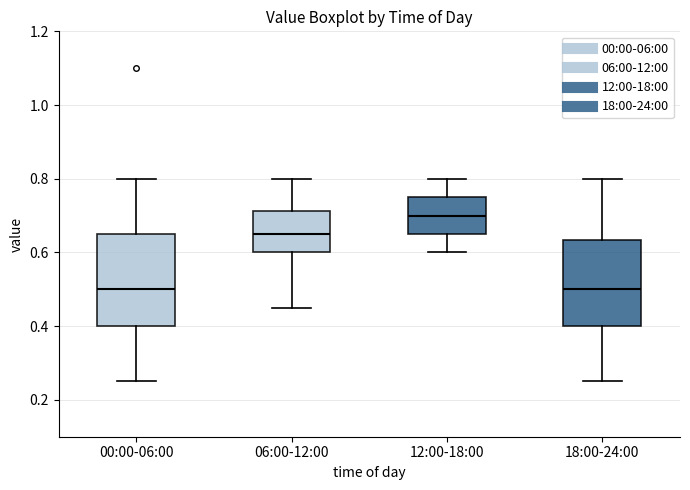

Where is the upper edge of the box for 12:00-18:00 on the y-axis? The values are not printed on the chart, so give them approximately, as read against the axis.

0.76